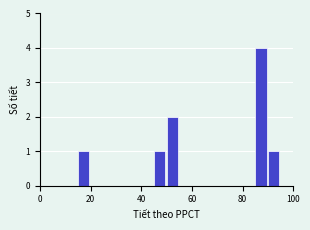

Around what value on the x-axis is the tallest bar? Give the approximate position of its centre, as read against the axis.

88